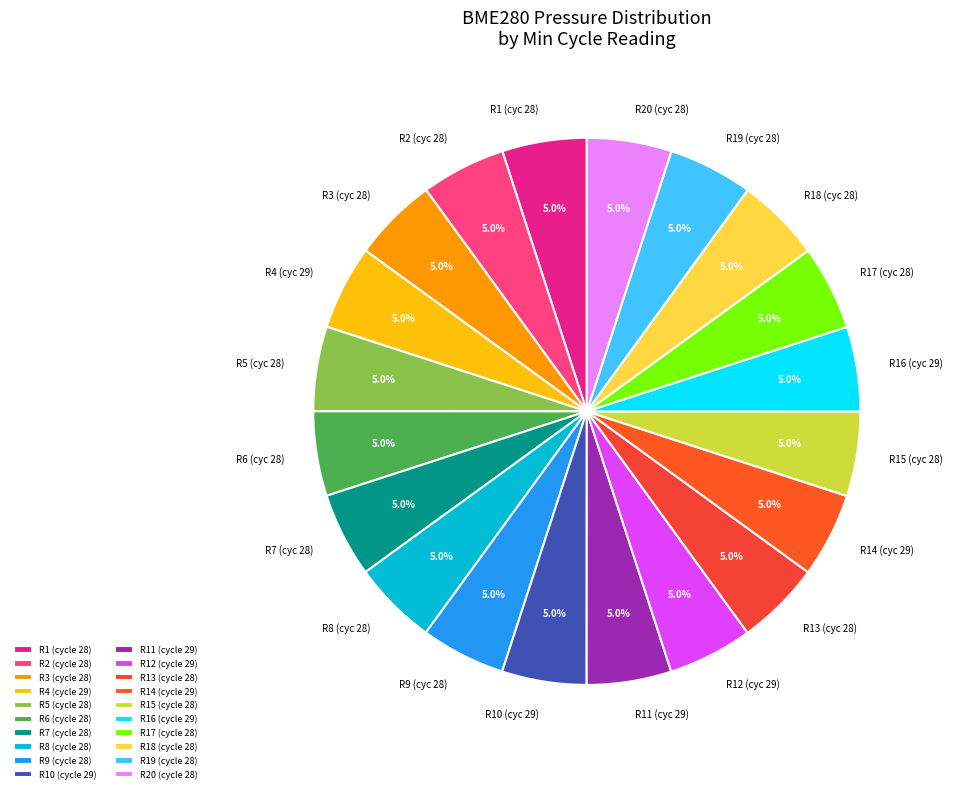

Combined, what portion of the pie is R1 (cyc 28) and R20 (cyc 28)?

10.0%